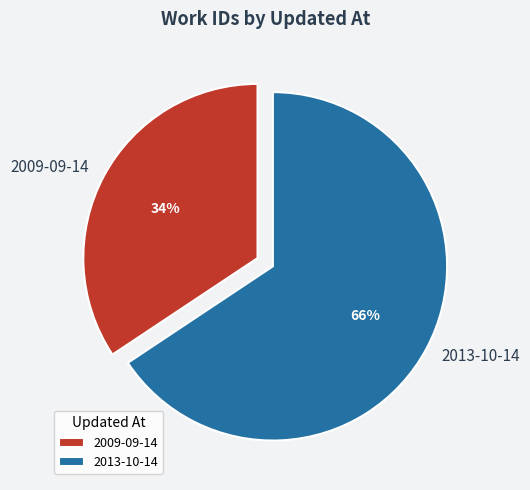

Which slice is the largest?

2013-10-14